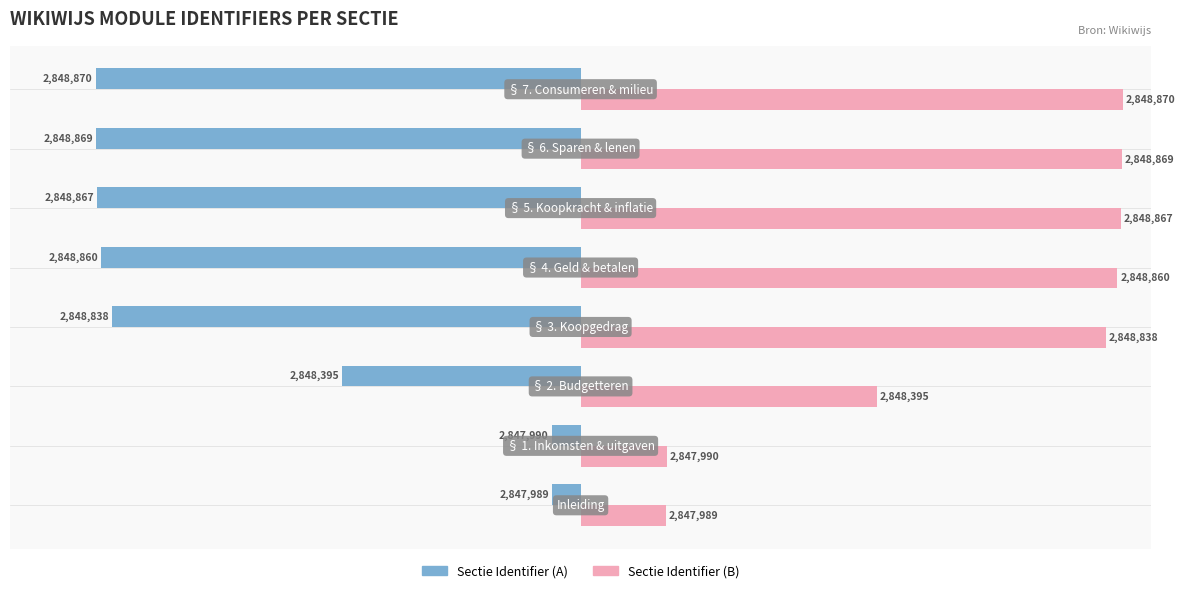

What are all the series names shown in the legend?

Sectie Identifier (A), Sectie Identifier (B)